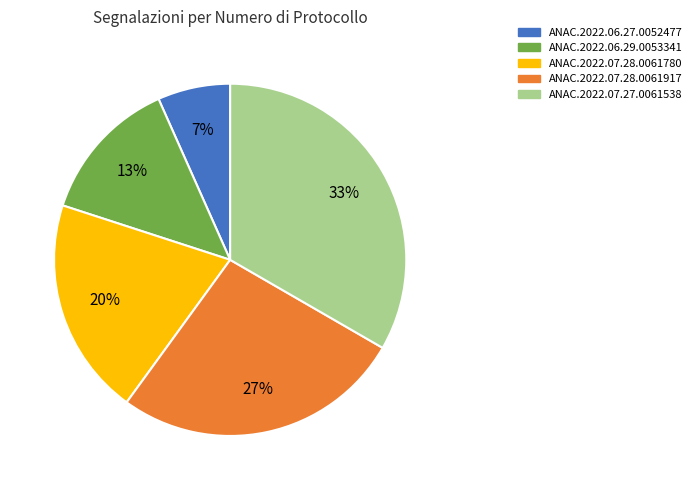

Does ANAC.2022.07.28.0061917 represent more than half of the total?

No